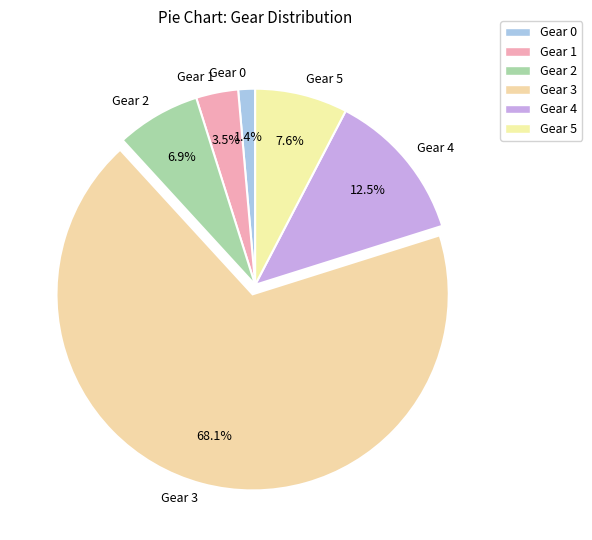

Count the number of slices in the pie.

6